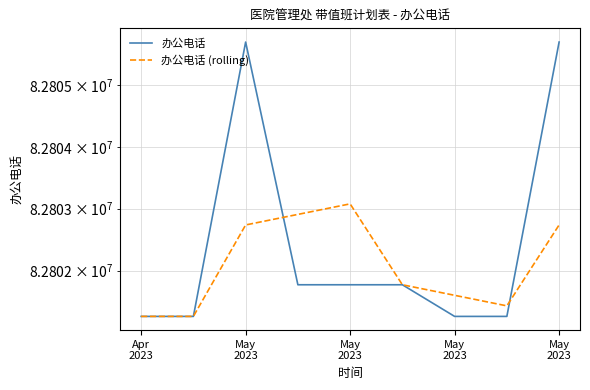

Which series has the widest spread of values?

办公电话